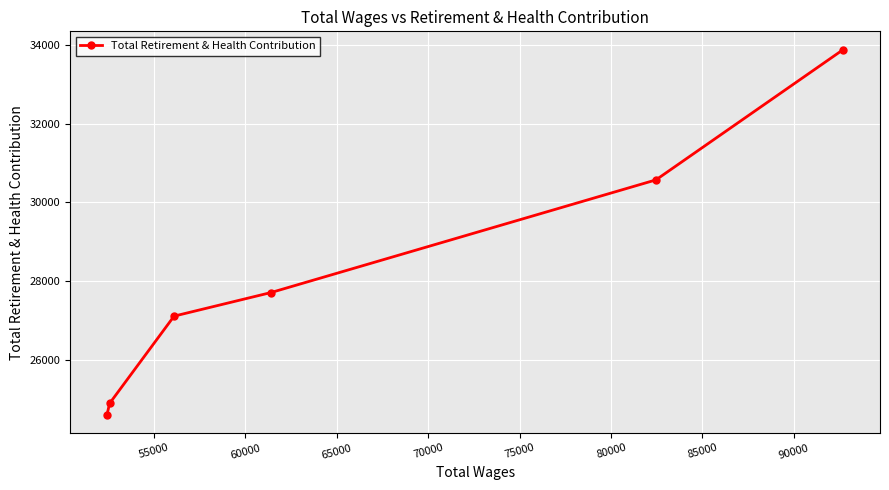

What is the greatest value displayed?

33888